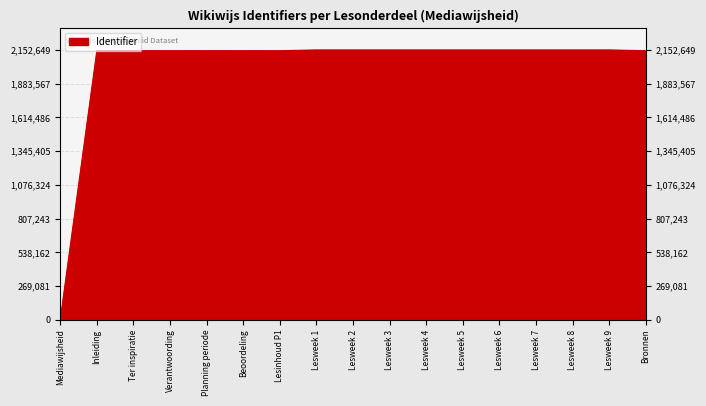

What position from the right is Lesweek 6?

5